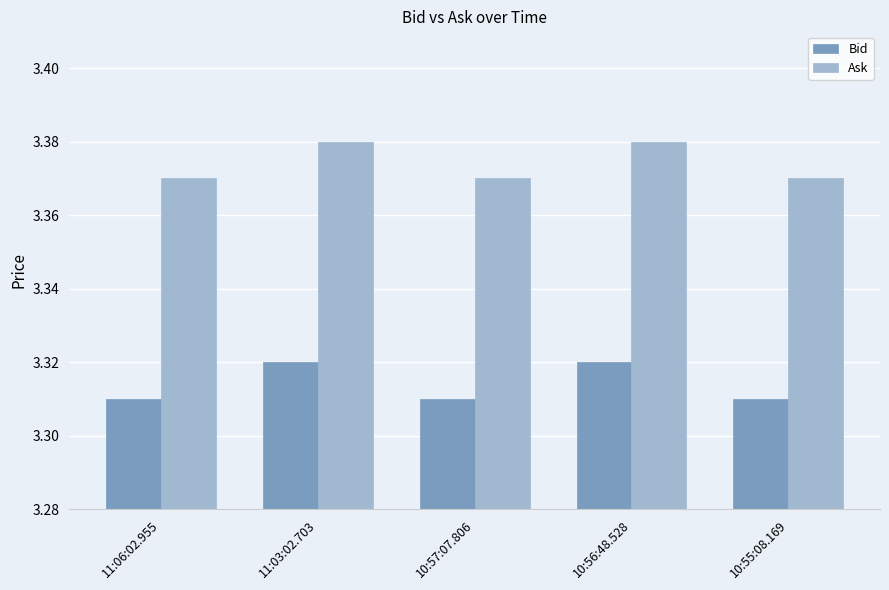

Rank the series by their average value, from highest to lowest.

Ask, Bid